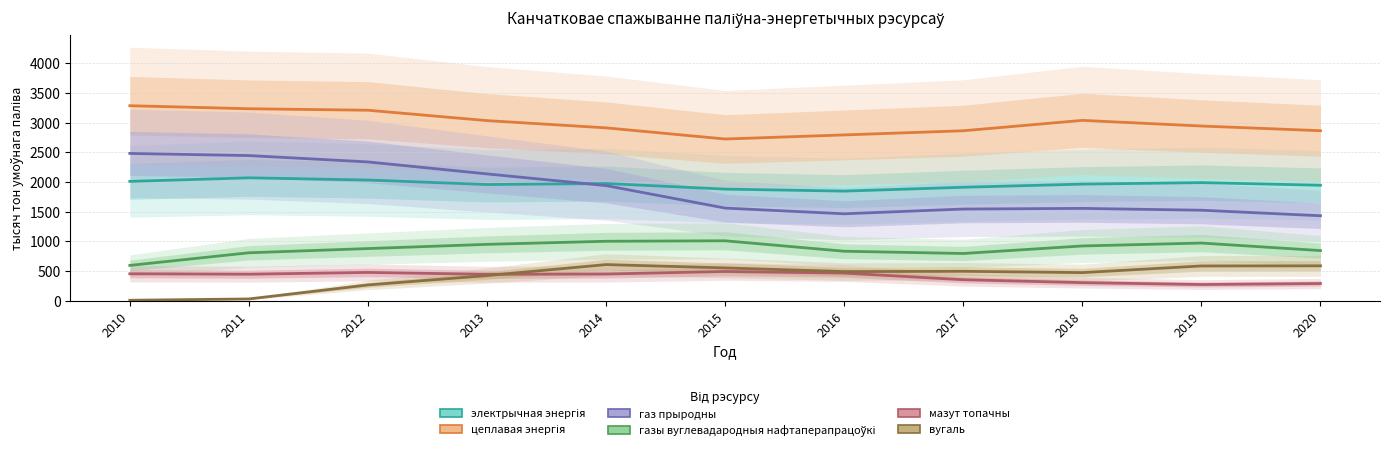

What is the average value of the мазут топачны series?

405